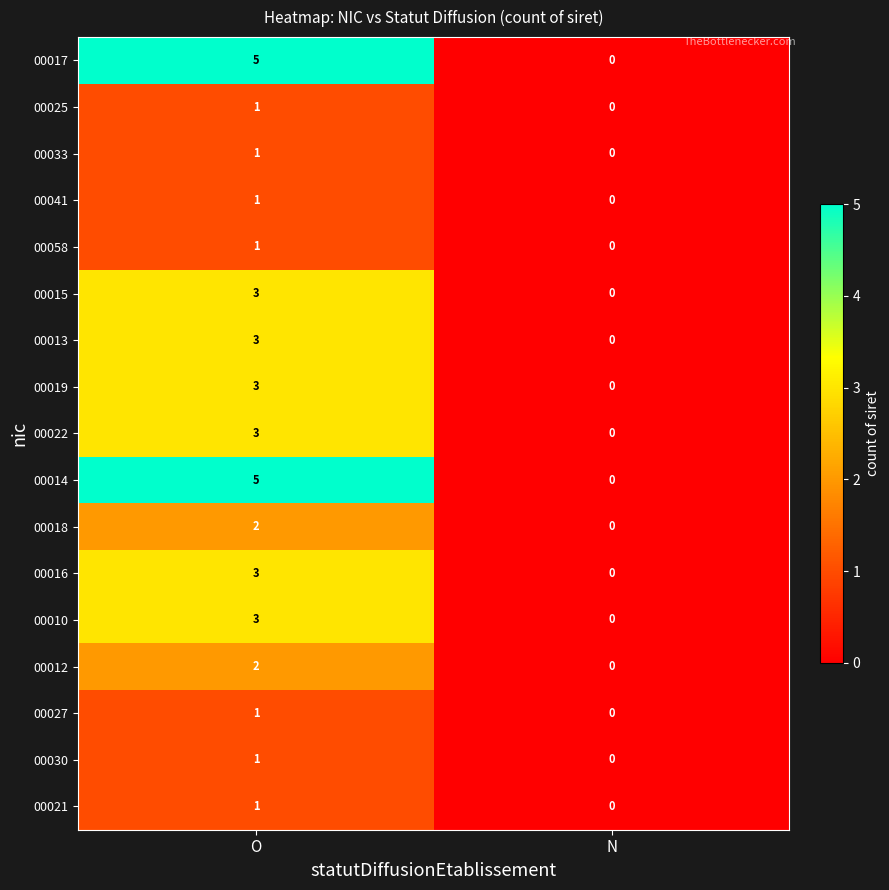

At which label is 00025 closest to 0?

N